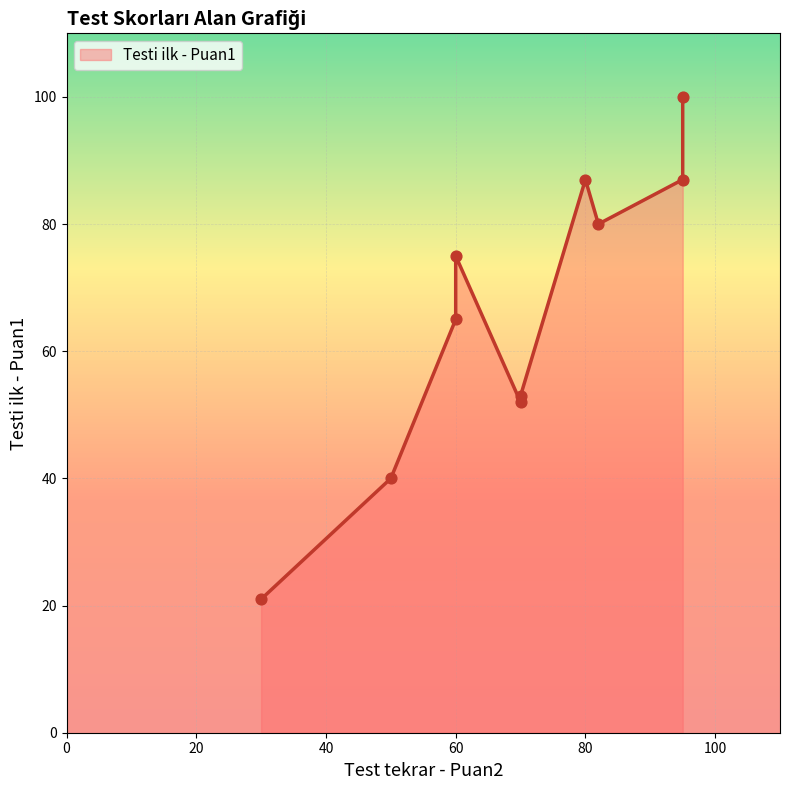

Which has a higher value, 60 or 70?

60